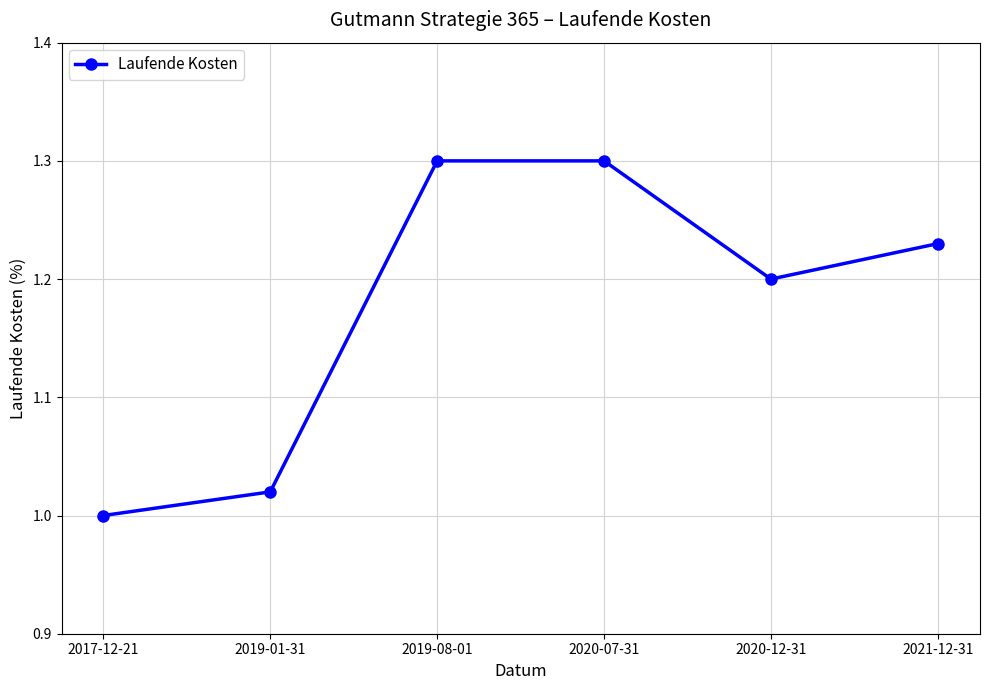

At which category does the data reach its first local valley?

2020-12-31